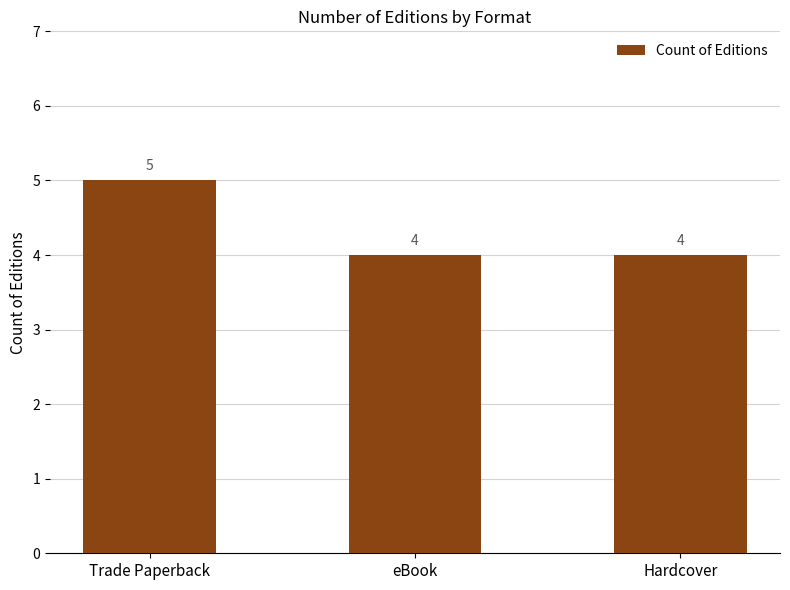

Count the number of data series in this chart.

1